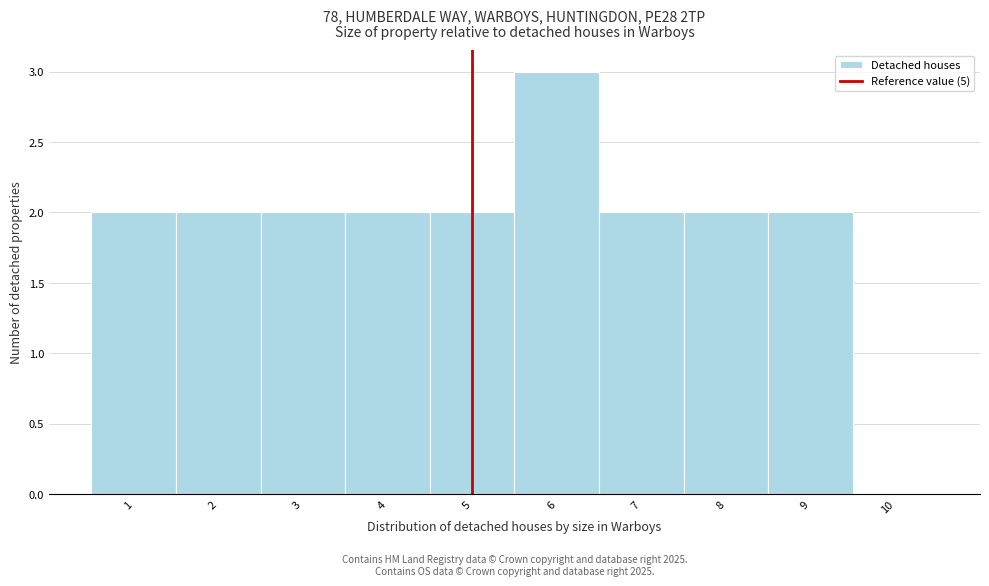

Which range on the x-axis has the tallest bar?

5.5 to 6.5